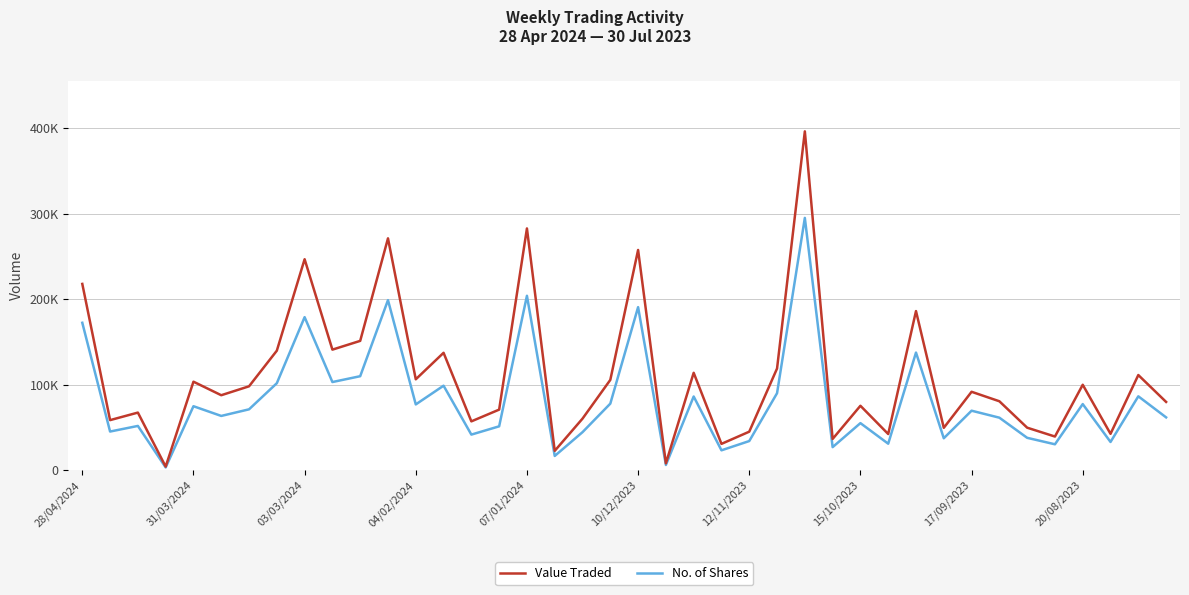

Does the chart have visible grid lines?

Yes